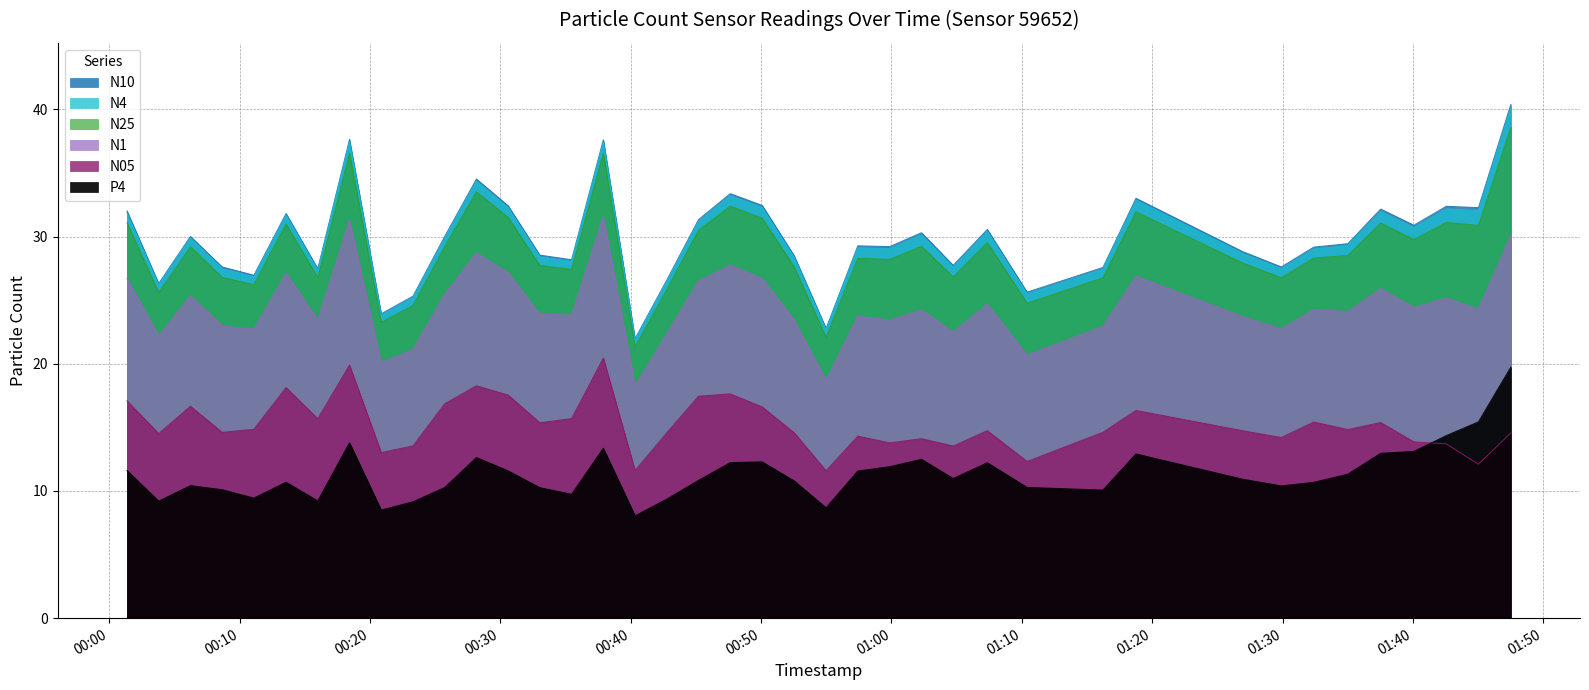

Reading left to right, extract all data points from this chart.

N4: 31.9	26.2	29.9	27.5	26.8	31.7	27.4	37.5	23.8	25.2	29.9	34.4	32.3	28.4	28.1	37.4	21.9	26.5	31.2	33.2	32.3	28.4	22.7	29.1	29.1	30.1	27.6	30.4	25.5	27.4	32.8	28.7	27.5	29.0	29.3	32.0	30.7	32.2	32.0	40.1
N10: 32.0	26.3	30.0	27.6	27.0	31.8	27.5	37.6	23.9	25.3	30.0	34.5	32.4	28.5	28.2	37.6	22.0	26.6	31.3	33.4	32.5	28.5	22.8	29.3	29.2	30.3	27.7	30.6	25.6	27.6	33.0	28.8	27.6	29.2	29.4	32.2	30.9	32.4	32.3	40.4
N25: 31.1	25.6	29.2	26.8	26.2	31.0	26.8	36.5	23.3	24.6	29.2	33.5	31.5	27.7	27.4	36.5	21.3	25.8	30.5	32.4	31.4	27.6	22.1	28.3	28.2	29.2	26.8	29.5	24.8	26.8	31.9	27.9	26.8	28.3	28.5	31.1	29.8	31.1	30.9	38.6
N1: 26.7	22.2	25.4	23.0	22.7	27.1	23.4	31.3	20.1	21.1	25.5	28.7	27.2	23.9	23.8	31.6	18.3	22.4	26.5	27.8	26.7	23.4	18.7	23.8	23.4	24.2	22.5	24.7	20.7	22.9	26.9	23.7	22.8	24.2	24.1	25.9	24.4	25.2	24.3	30.1
N05: 17.1	14.5	16.7	14.6	14.8	18.1	15.7	19.9	13.0	13.5	16.9	18.3	17.5	15.4	15.7	20.4	11.6	14.6	17.4	17.6	16.6	14.6	11.6	14.3	13.8	14.1	13.5	14.7	12.3	14.6	16.3	14.7	14.2	15.4	14.8	15.4	13.9	13.7	12.1	14.6
P4: 11.6	9.2	10.4	10.1	9.4	10.7	9.2	13.8	8.5	9.2	10.3	12.6	11.6	10.3	9.7	13.4	8.1	9.4	10.8	12.2	12.3	10.8	8.7	11.6	11.9	12.5	11.0	12.2	10.3	10.1	12.9	10.9	10.4	10.7	11.3	13.0	13.1	14.3	15.4	19.7